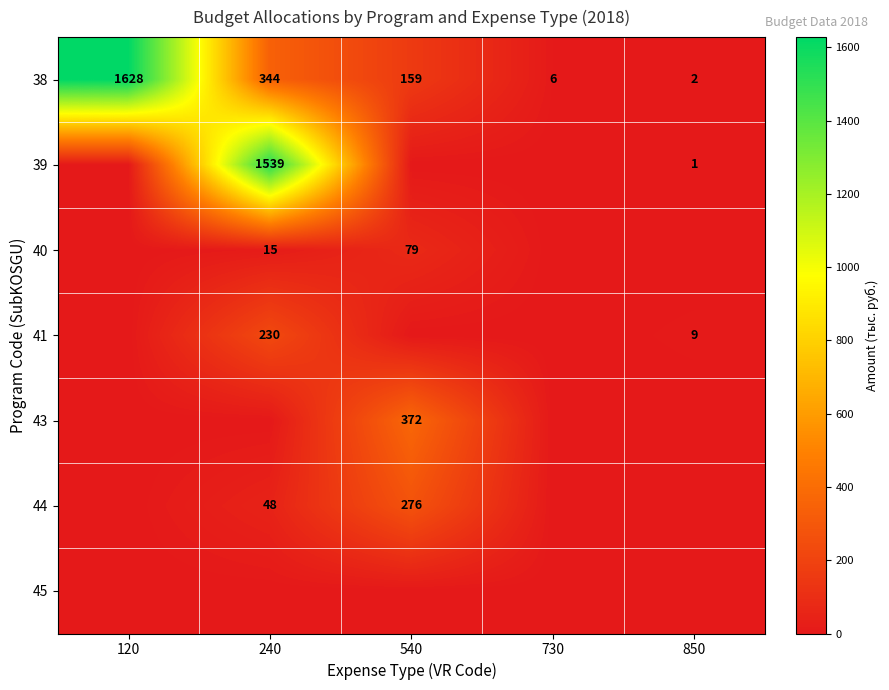

What is the difference between the maximum and minimum values in the 38 series?

1626